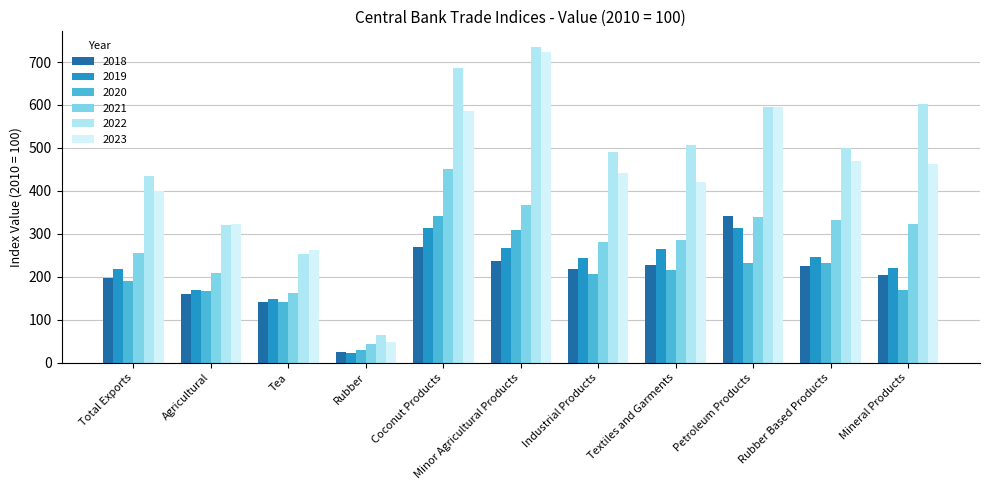

Is the value of 2018 at Mineral Products greater than the value of 2019 at Industrial Products?

No